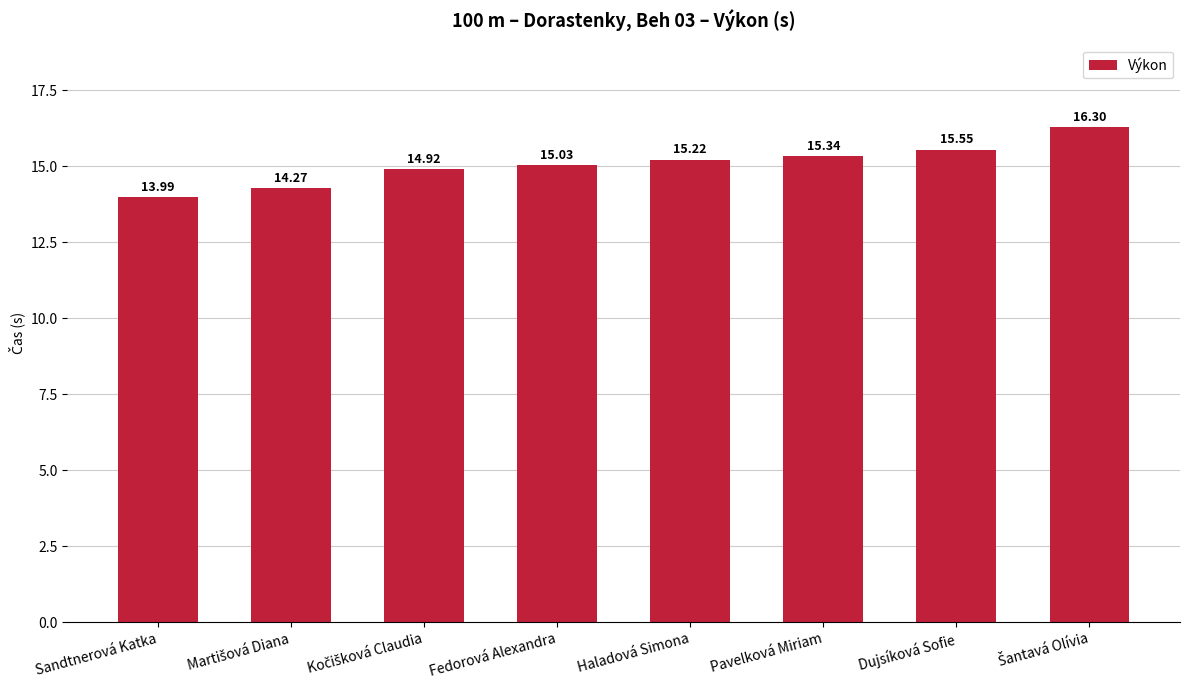

What is the difference between the second highest and minimum values?

1.6